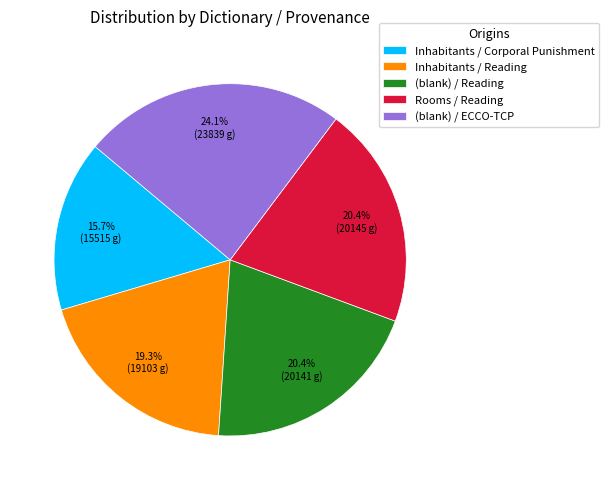

Is Inhabitants / Reading the majority of the pie?

No